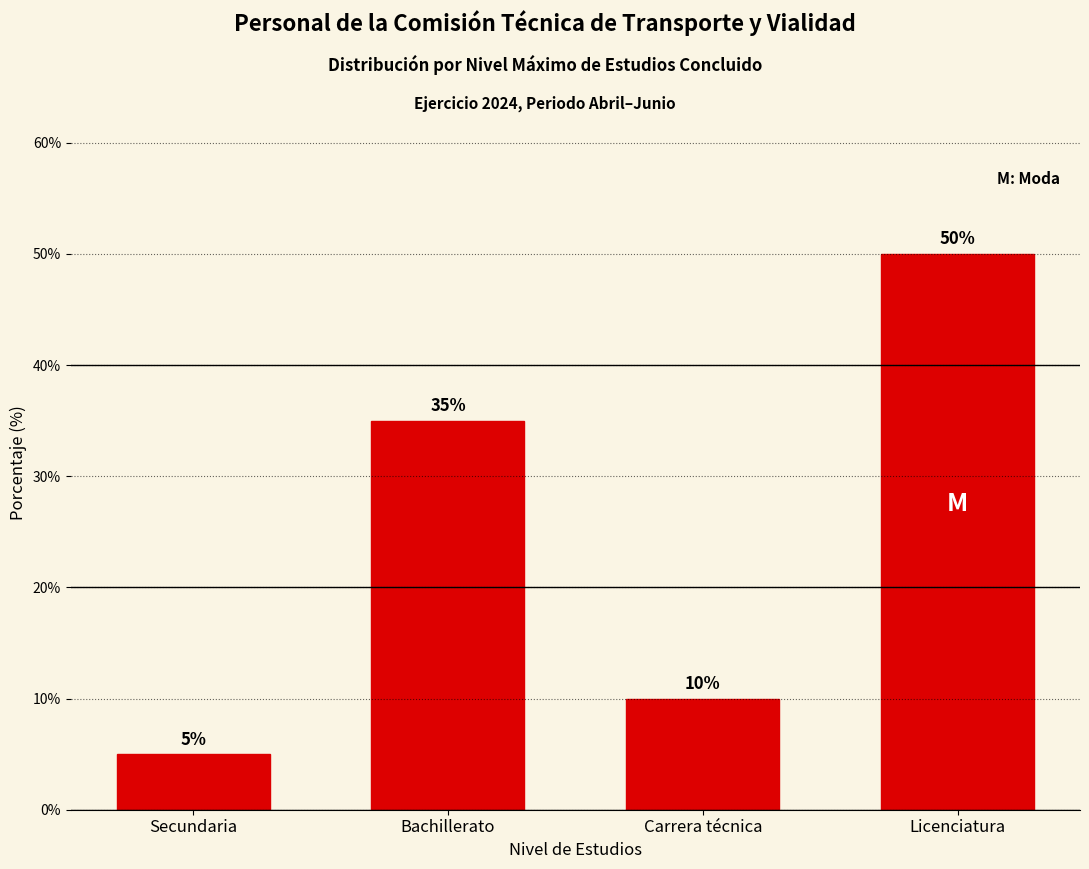

Reading right to left, transcribe all the data shown in this chart.

Licenciatura=50	Carrera técnica=10	Bachillerato=35	Secundaria=5